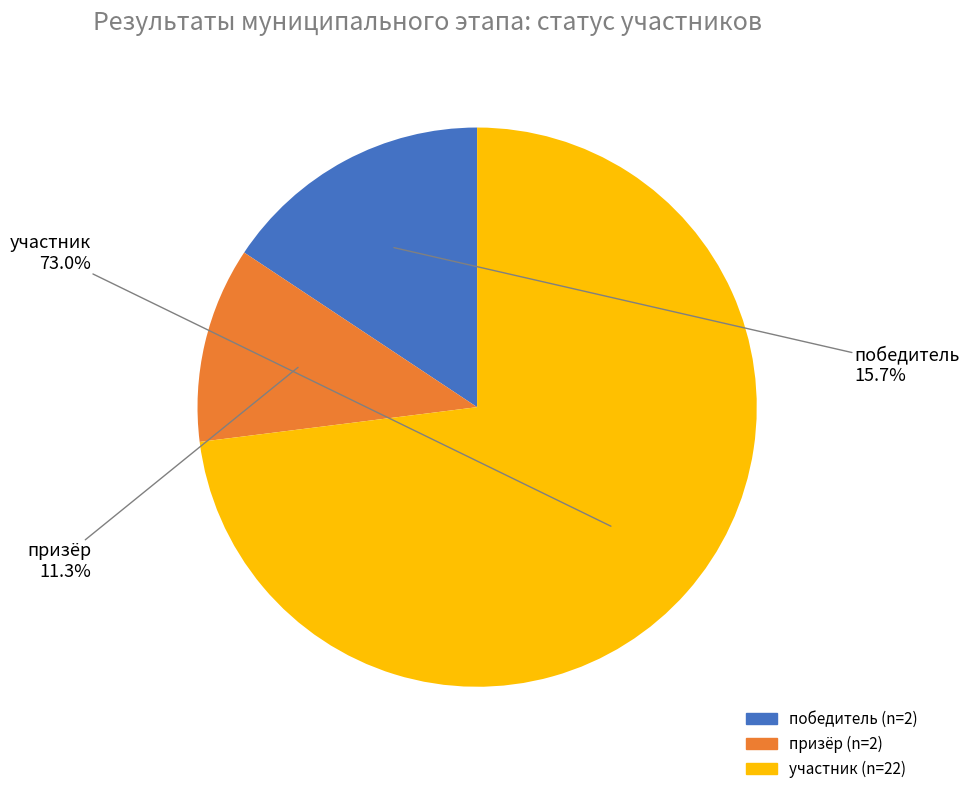

Does any single category account for the majority?

Yes